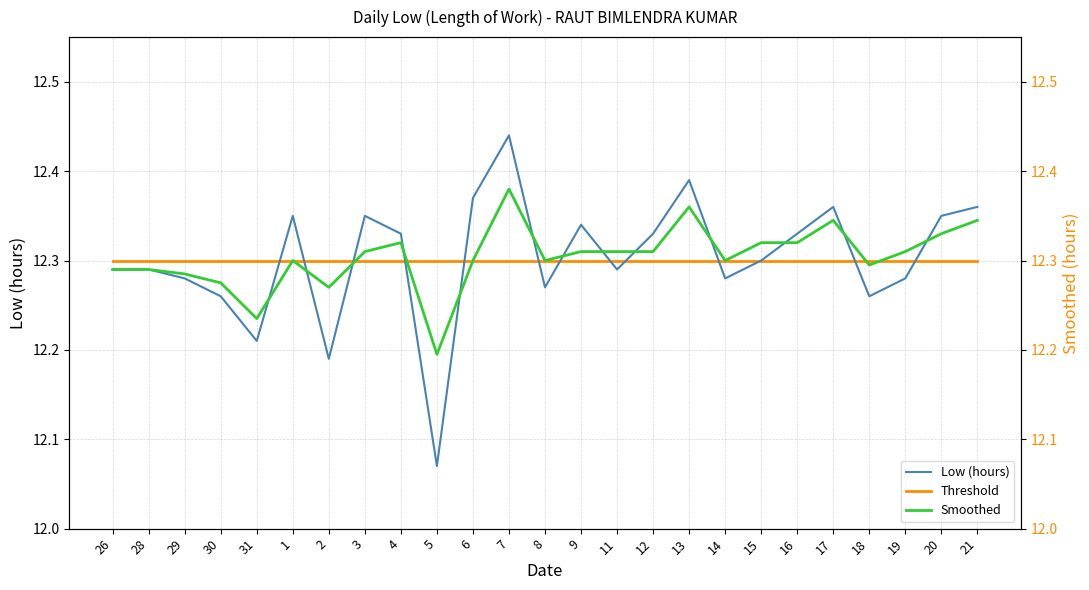

In Low (hours), how many points are higher than both neighbors (excluding endpoints)?

6